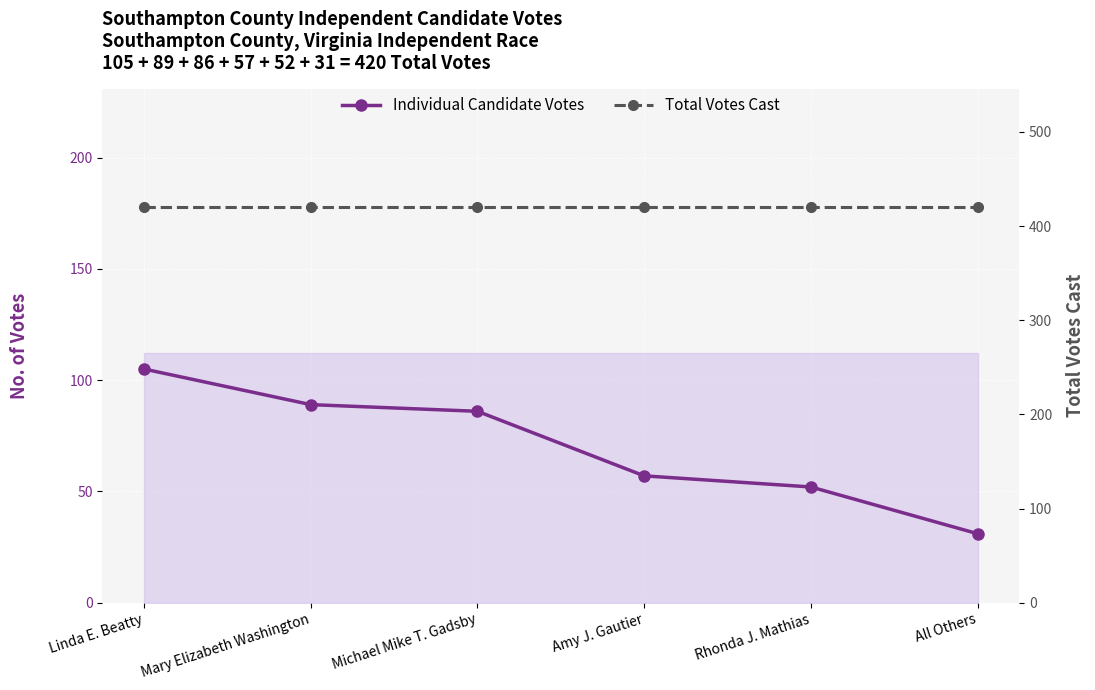

What is the spread (max minus min) of values at Mary Elizabeth Washington?

331